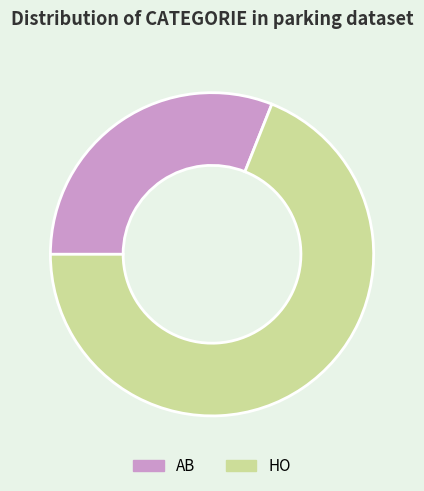

Count the number of slices in the pie.

2